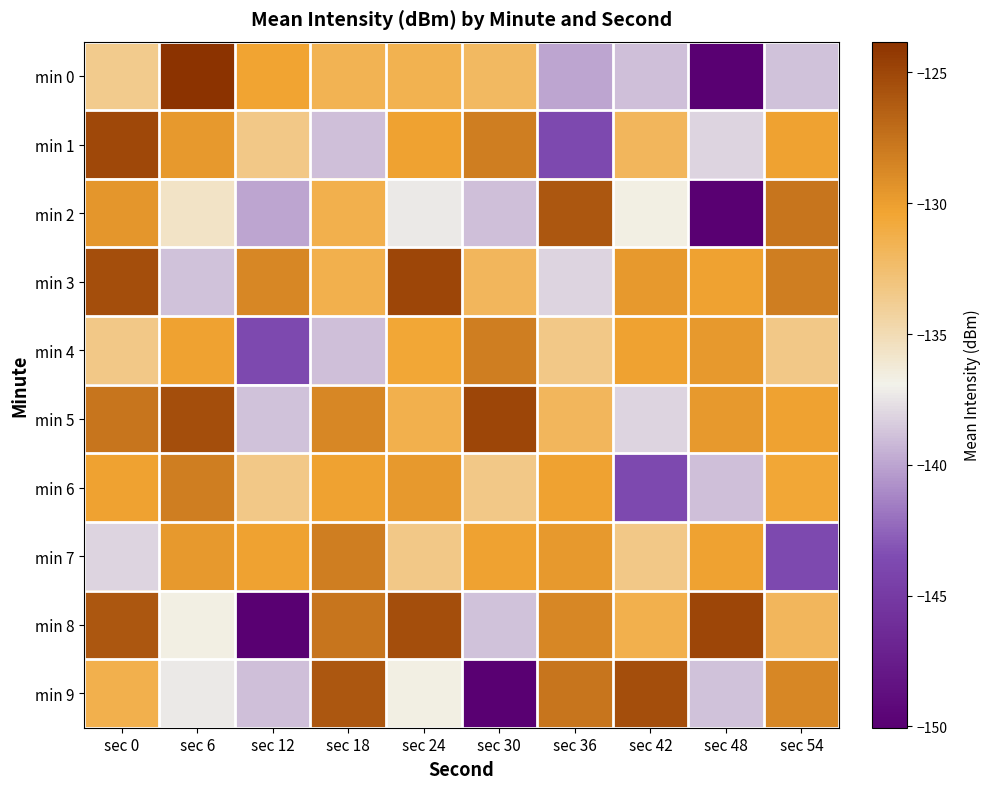

Which series changed the most between sec 18 and sec 36?

min 0